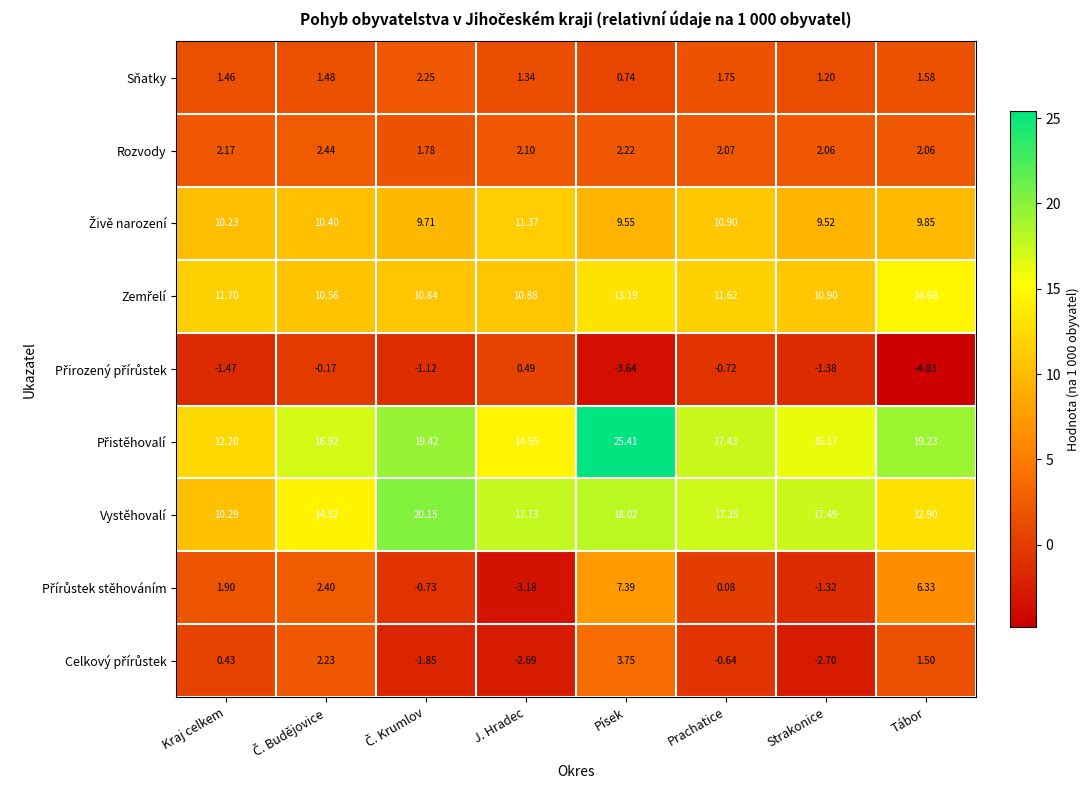

At which category is the sum across all series the highest?

Písek